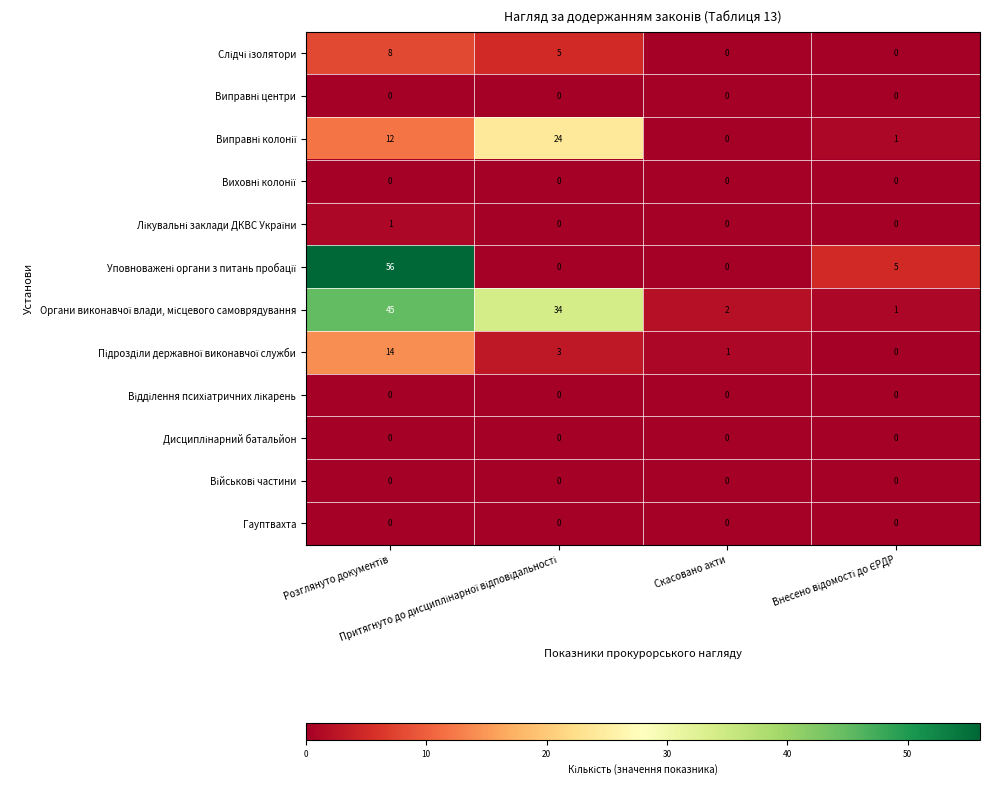

What is the greatest value displayed?

56